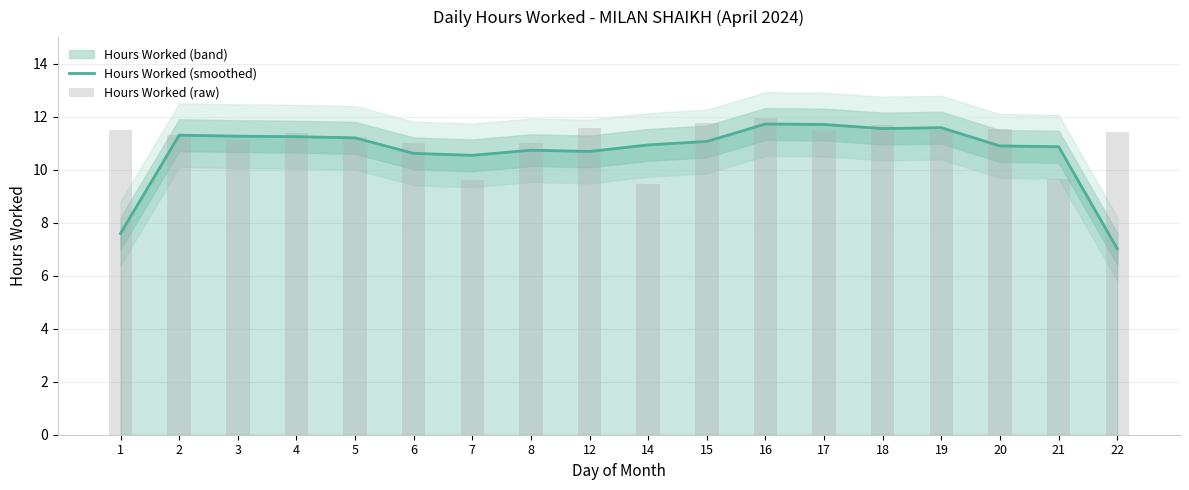

Which series has the largest total across all categories?

Hours Worked (raw)